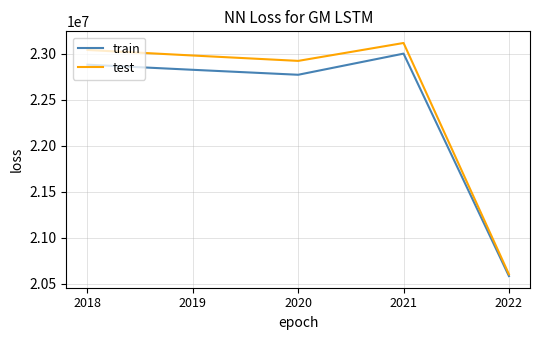

Rank the series at 2021 from lowest to highest value.

train, test